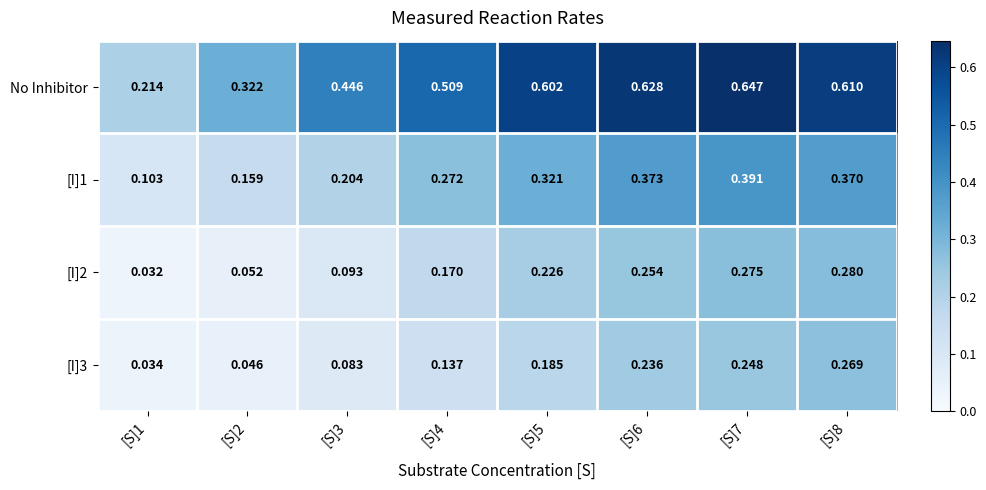

What is the total value across all series at [S]5?

1.3